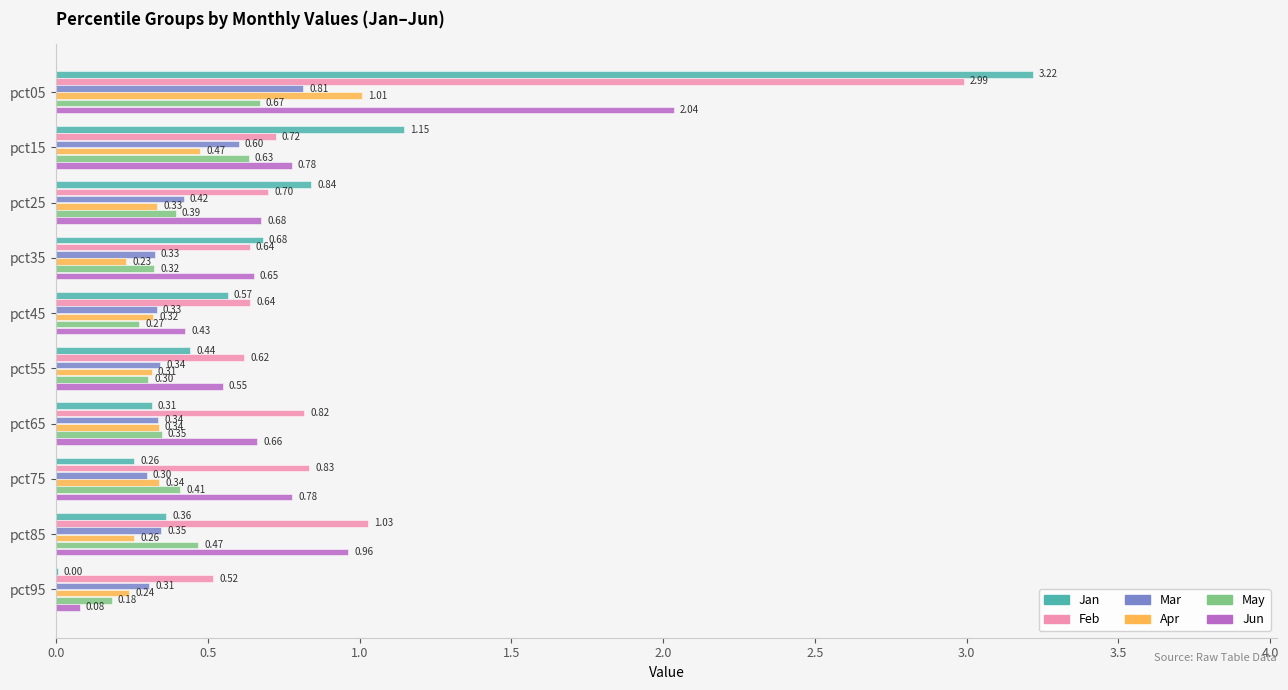

At which category is the sum across all series the highest?

pct05